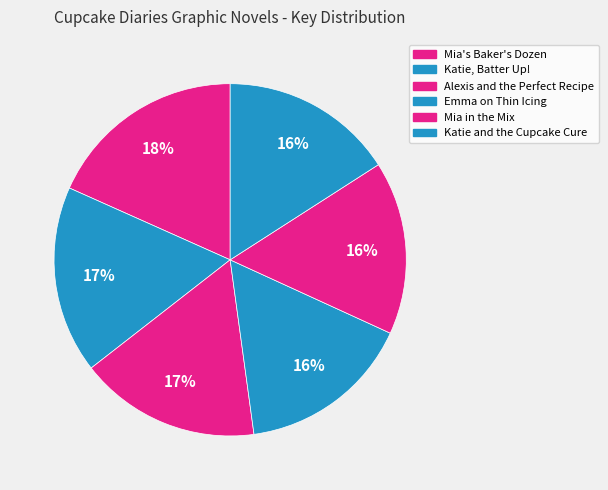

Which slice is the largest?

Mia's Baker's Dozen